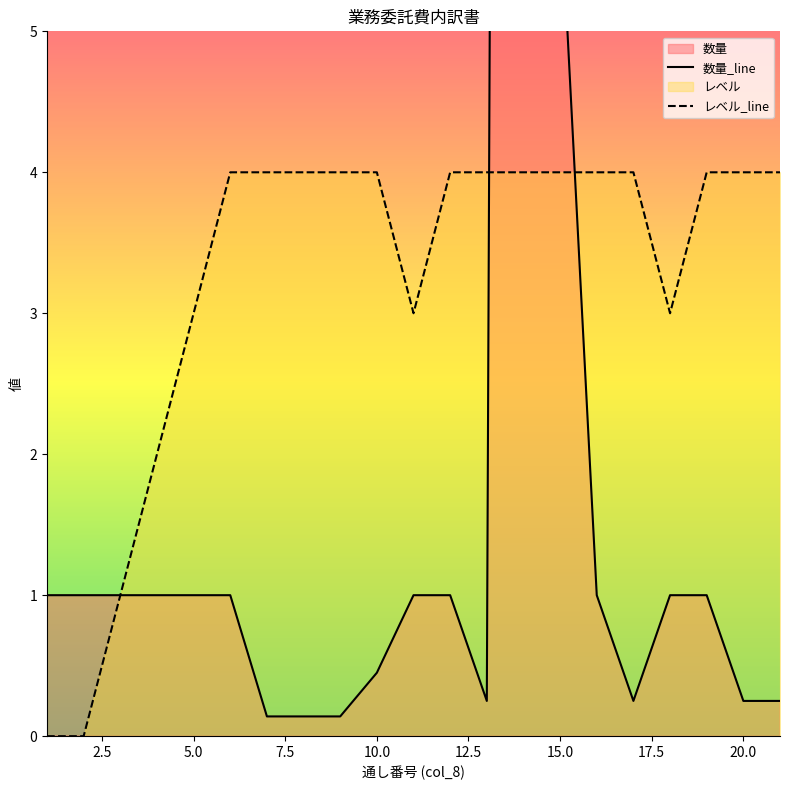

Is it true that レベル equals 0.0 at 1?

True